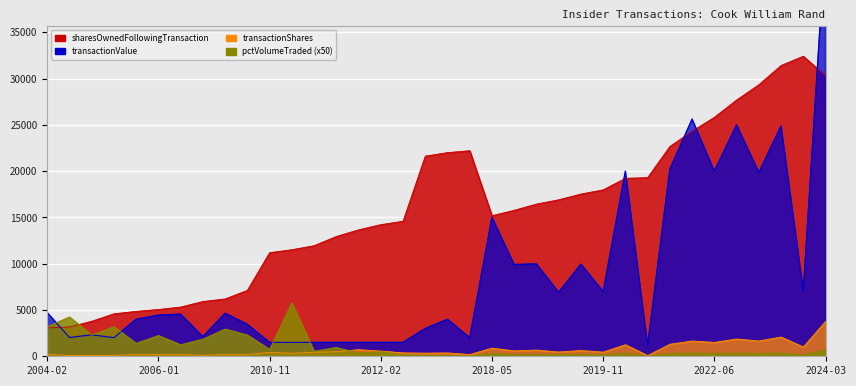

Which series has the largest total across all categories?

sharesOwnedFollowingTransaction